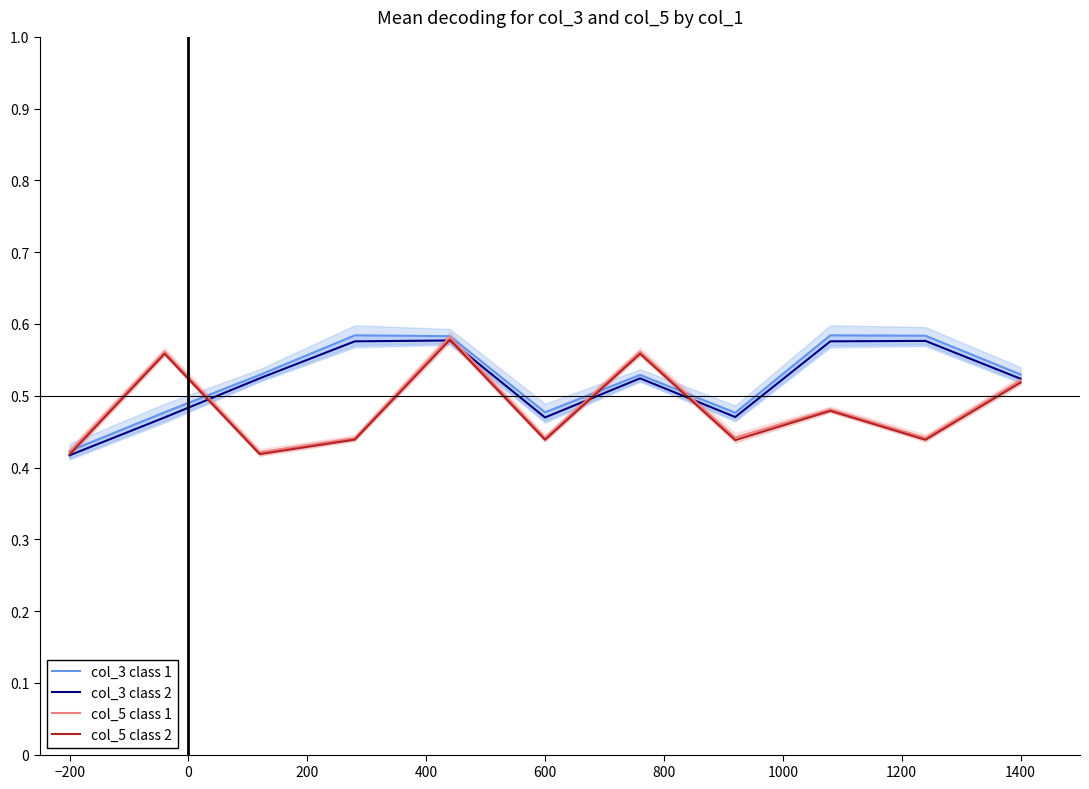

After their last crossing, which series has the higher values: col_3 class 1 or col_5 class 1?

col_3 class 1